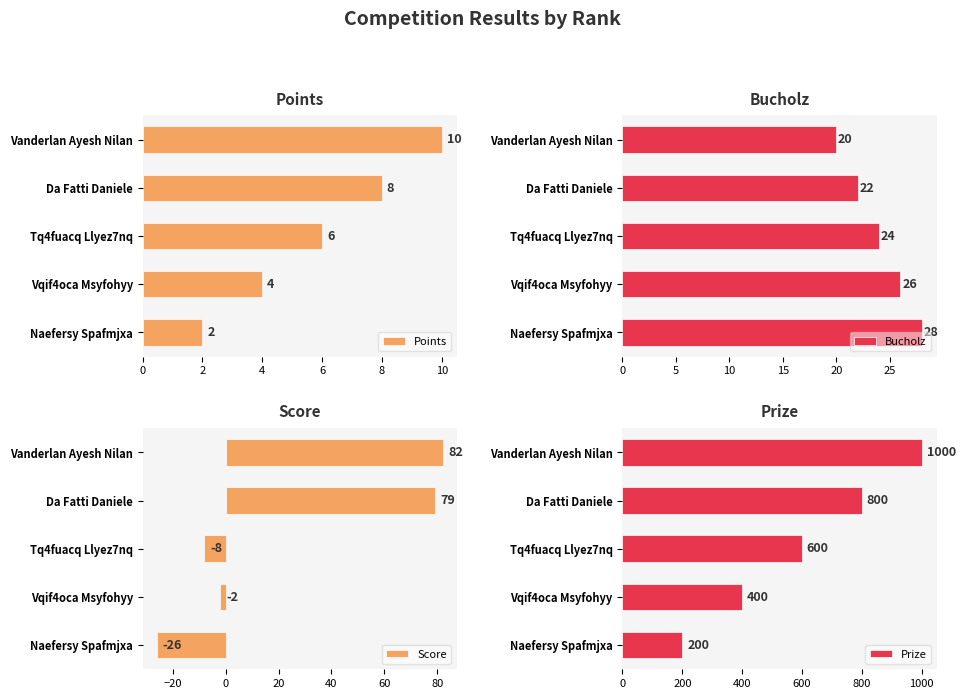

What is the value of the Score bar at the 3rd from the left?

-8